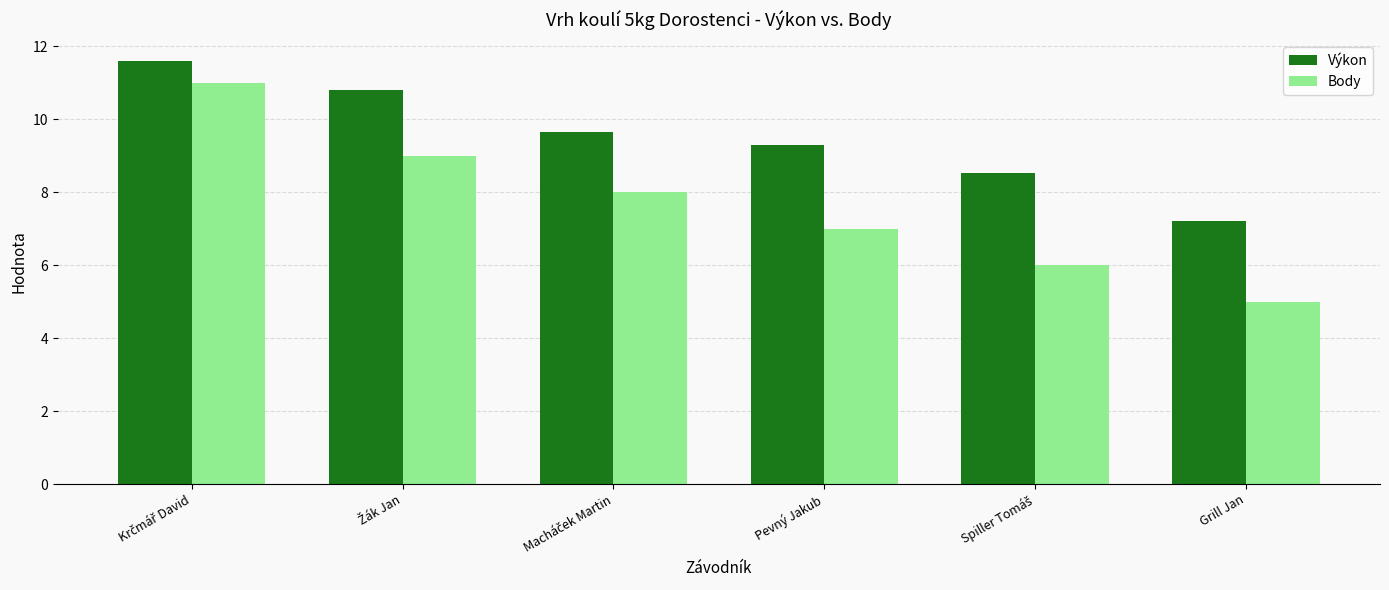

What is the difference between the maximum and minimum values in the Body series?

6.0